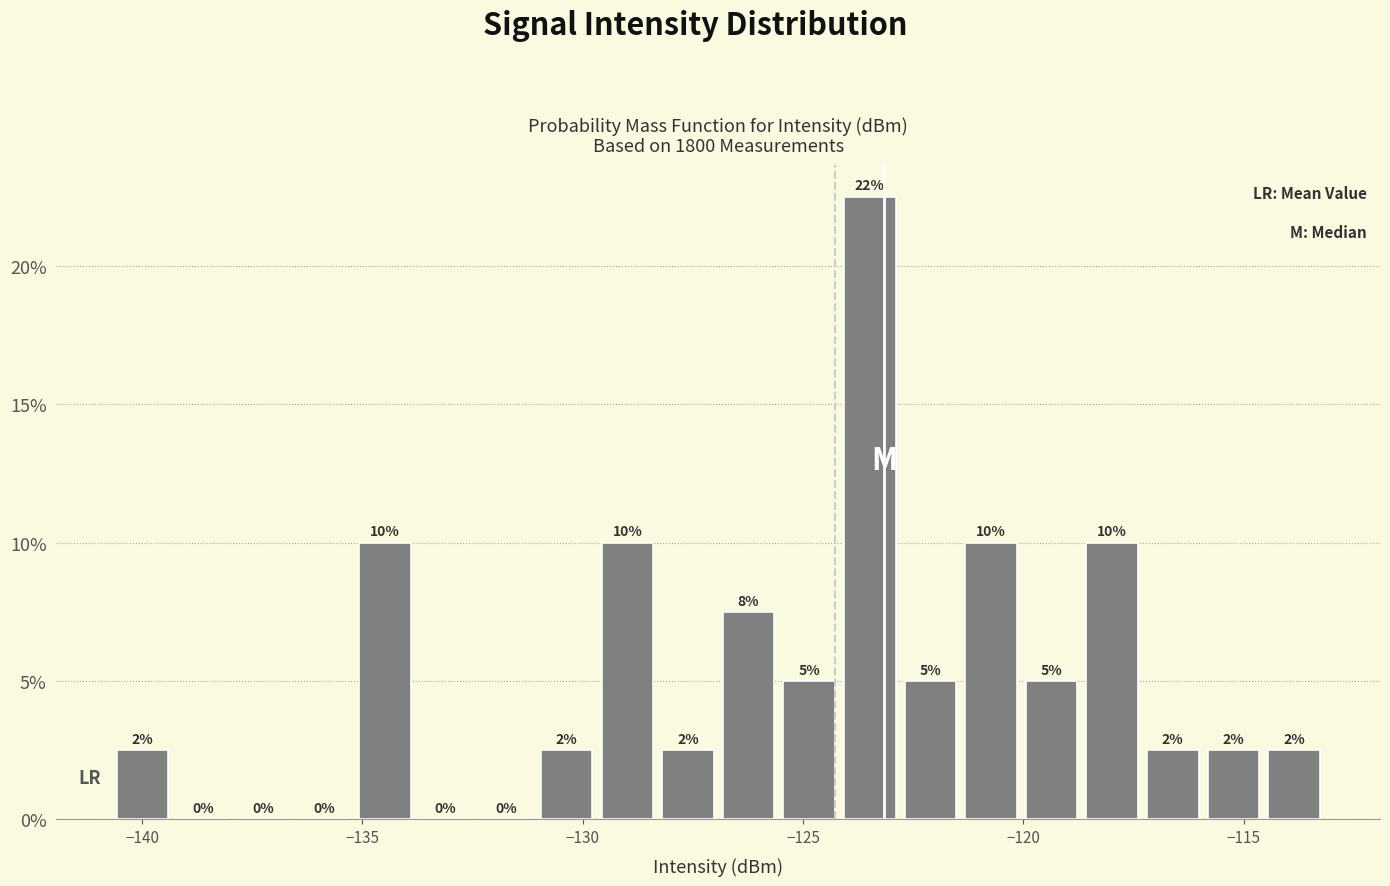

Read against the x-axis, roughly where is the centre of the tallest bar?

-123.5